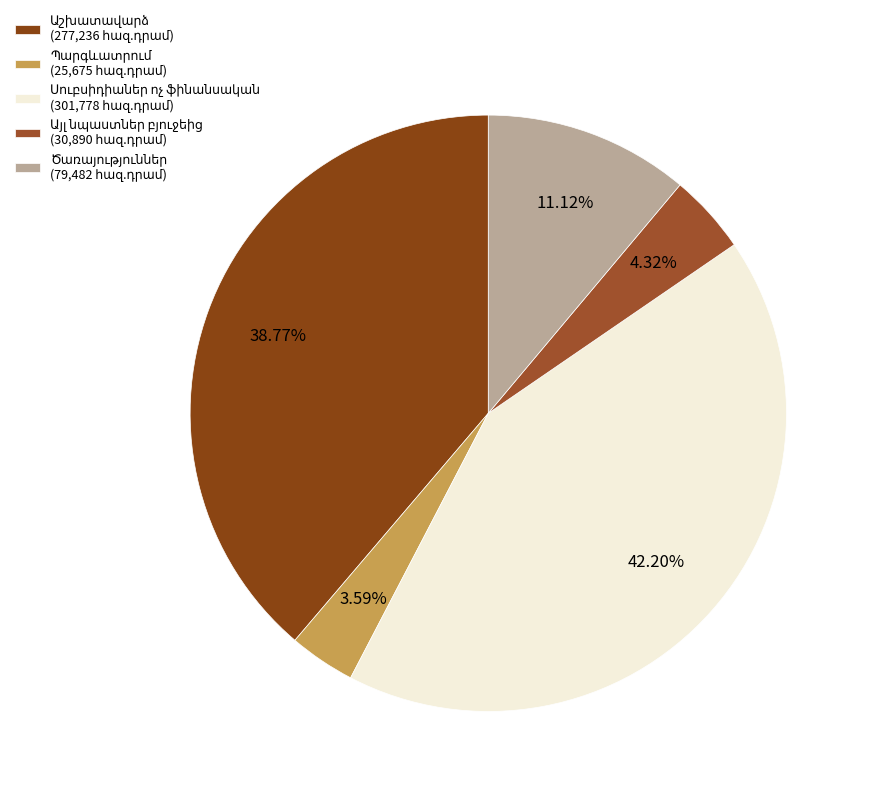

How many slices are in this pie chart?

5